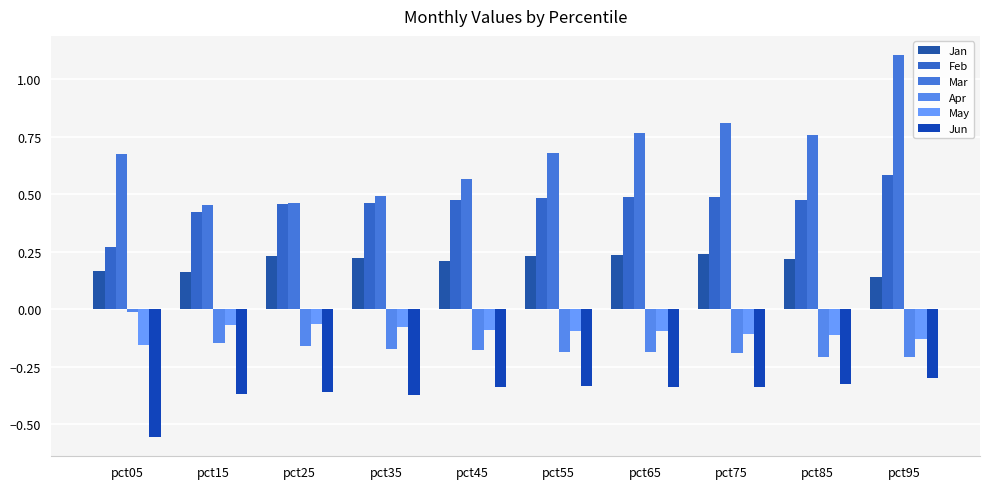

At which category does the chart reach its peak across all series?

pct95